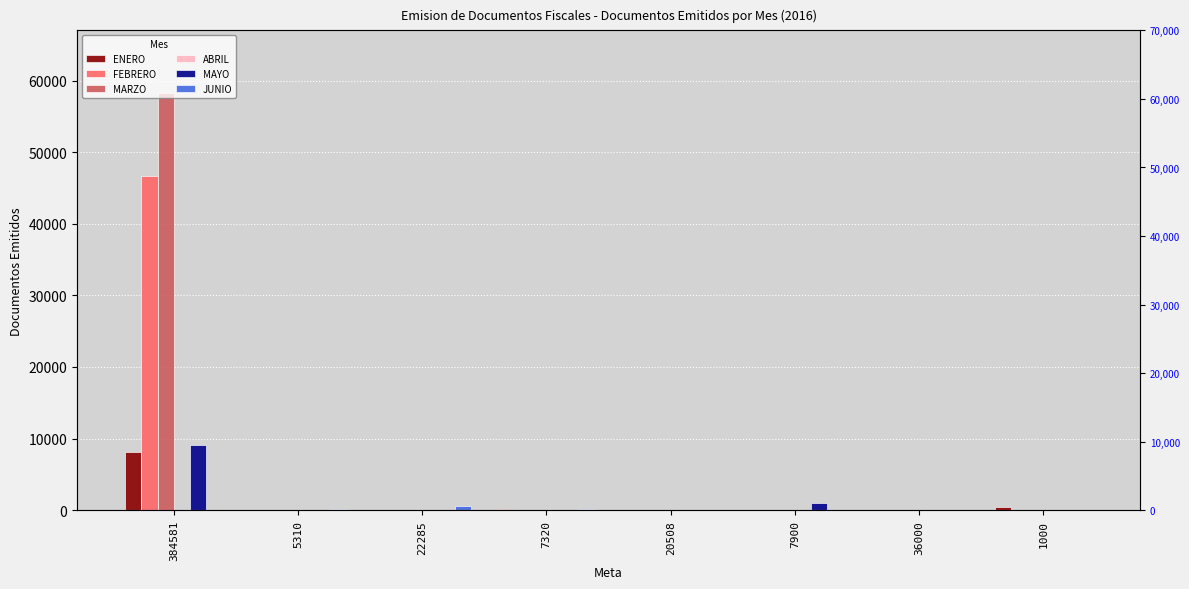

Which category has the highest value in the JUNIO series?

22285